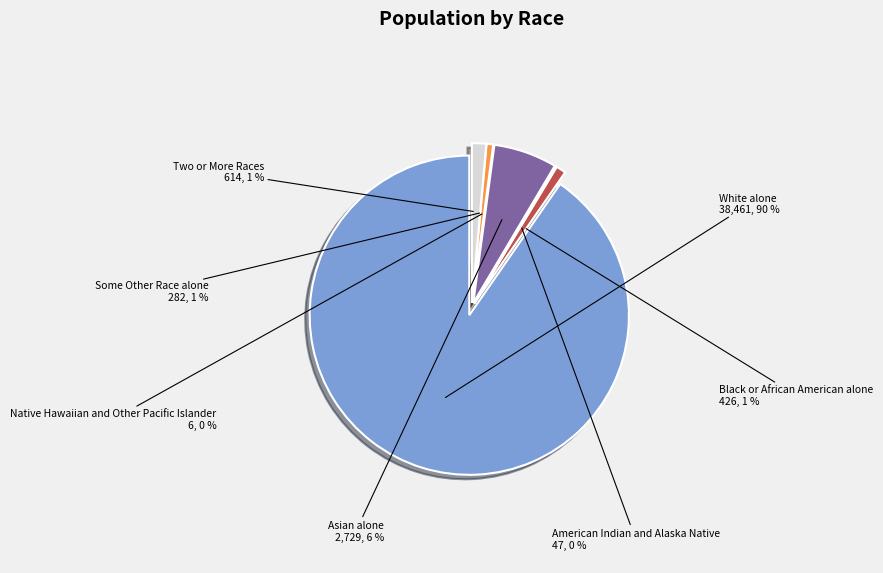

What is the majority slice?

White alone